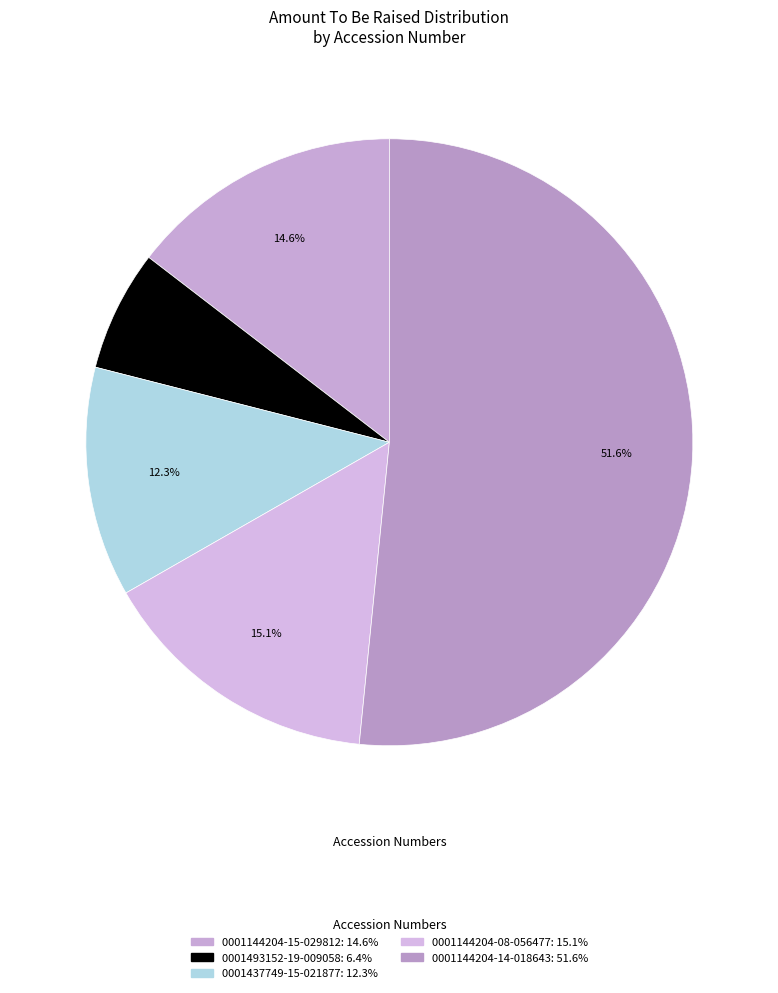

What is the smallest slice in the pie chart?

0001493152-19-009058